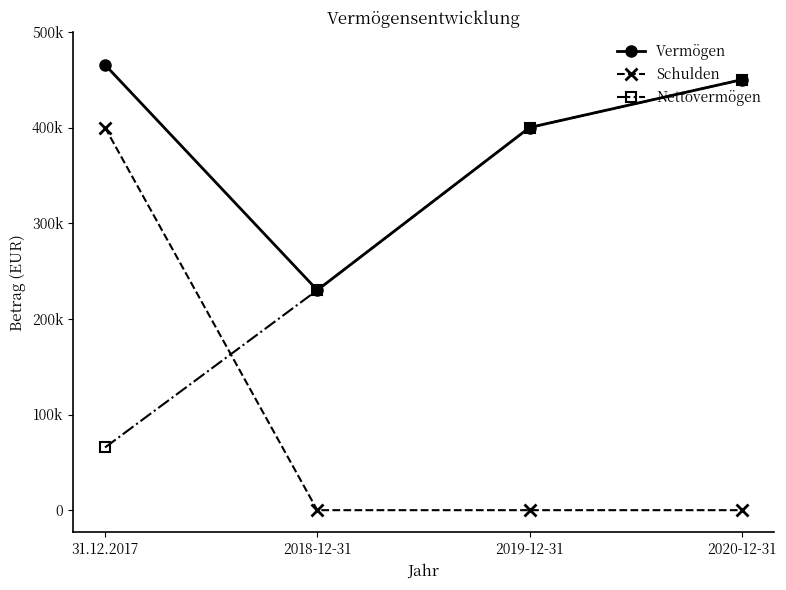

Rank the series by their average value, from lowest to highest.

Schulden, Nettovermögen, Vermögen